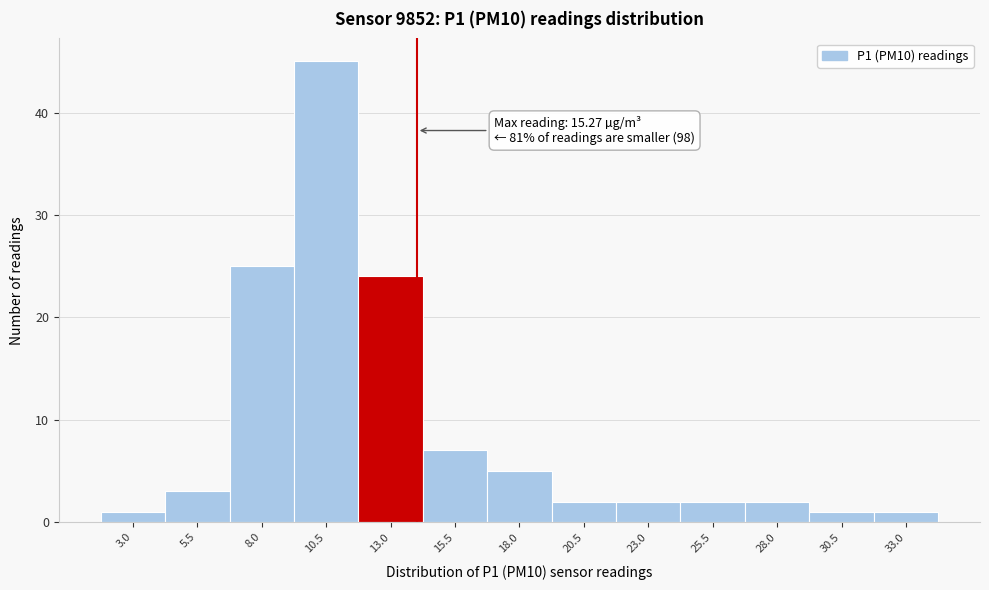

Reading right to left, transcribe all the data shown in this chart.

1	1	2	2	2	2	5	7	24	45	25	3	1